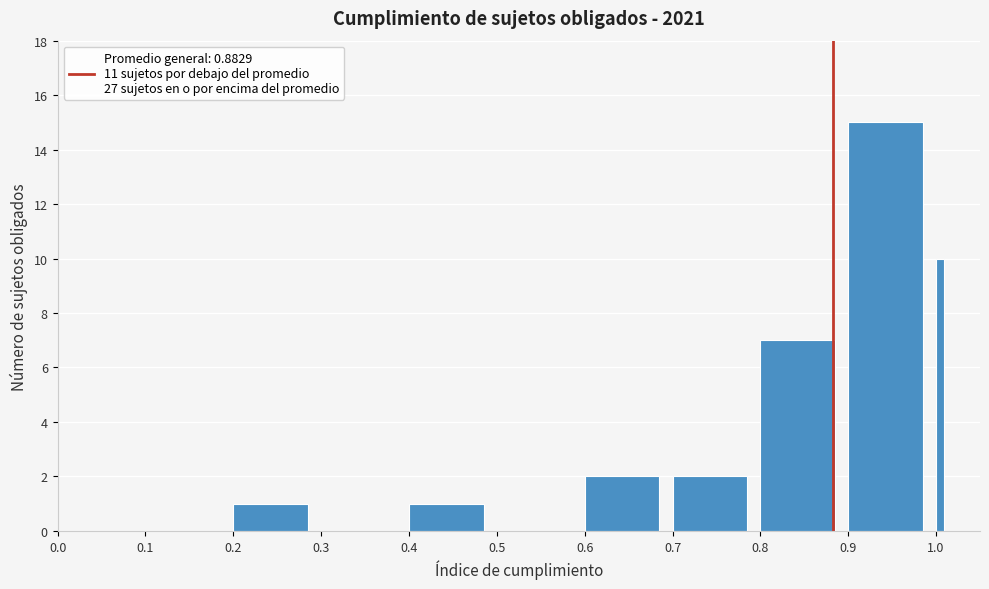

Read against the x-axis, roughly where is the centre of the tallest bar?

0.94